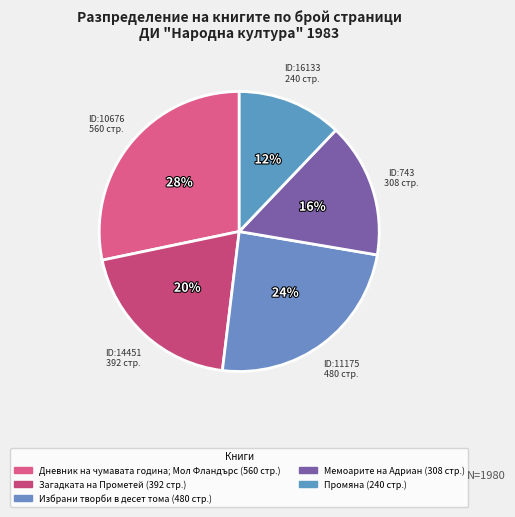

Count the number of slices in the pie.

5